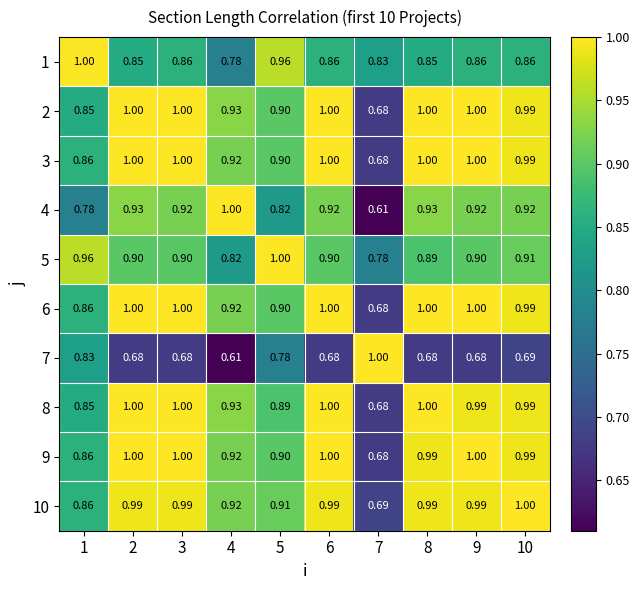

Is the value of 10 at 10 greater than the value of 4 at 2?

Yes